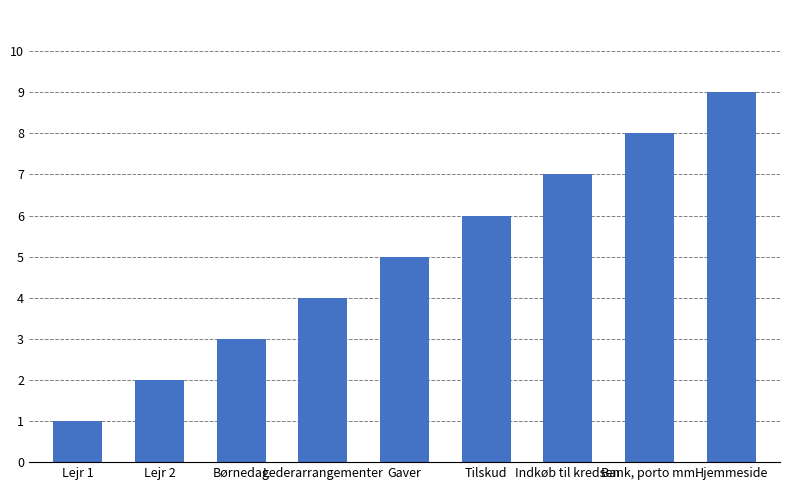

The value at Hjemmeside is 9. True or false?

True